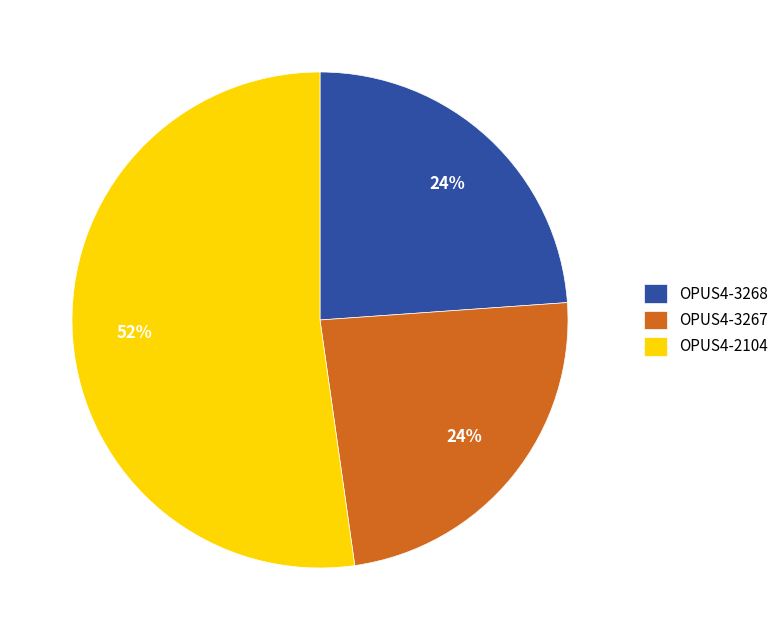

Between OPUS4-2104 and OPUS4-3268, which is larger?

OPUS4-2104